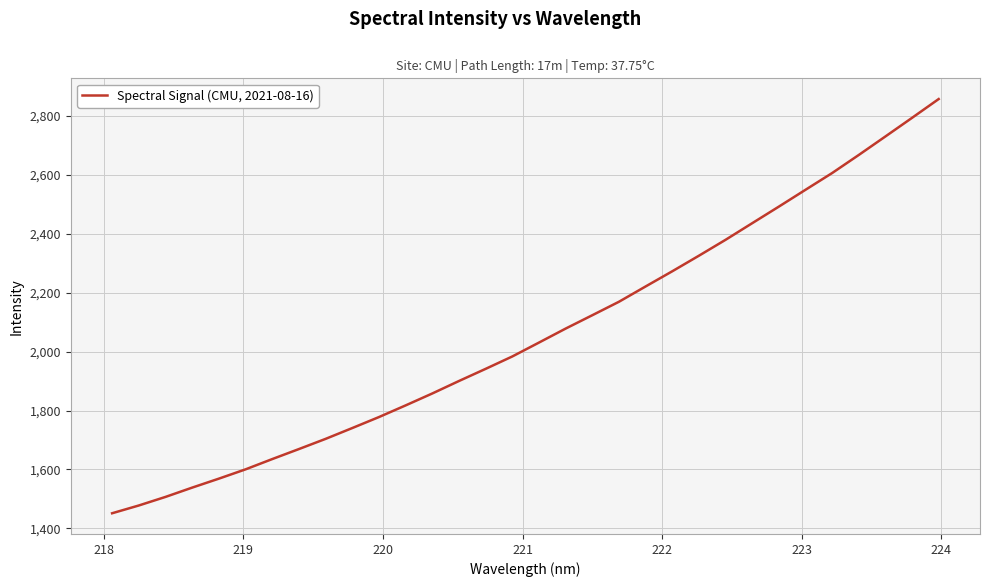

What is the greatest value displayed?

2856.7